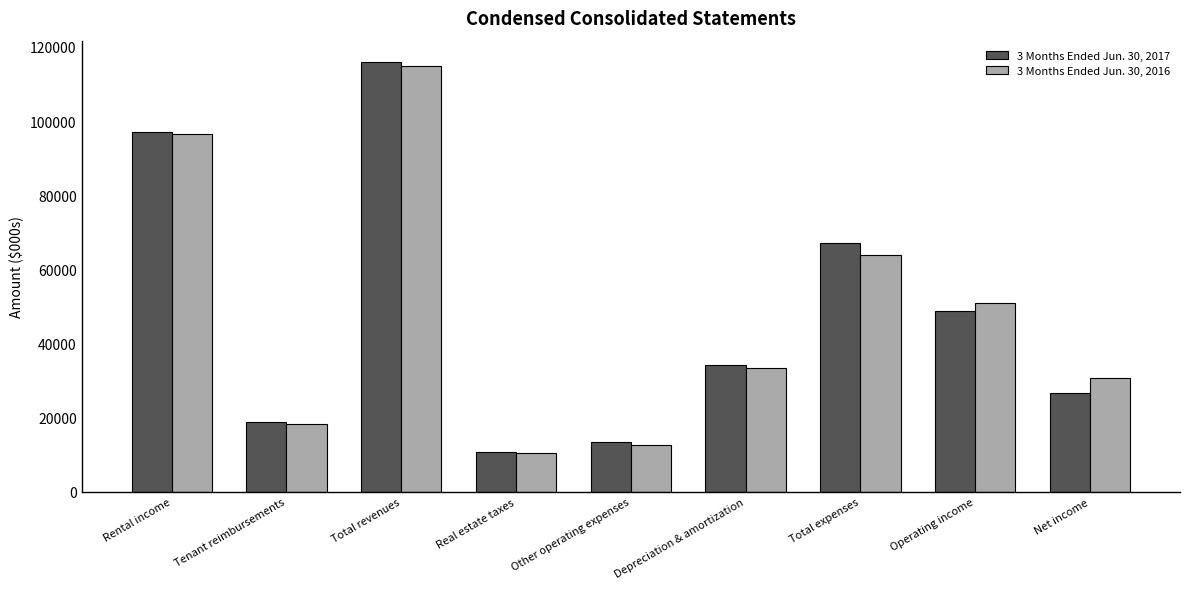

What is the sum of all 3 Months Ended Jun. 30, 2017 values?

432947